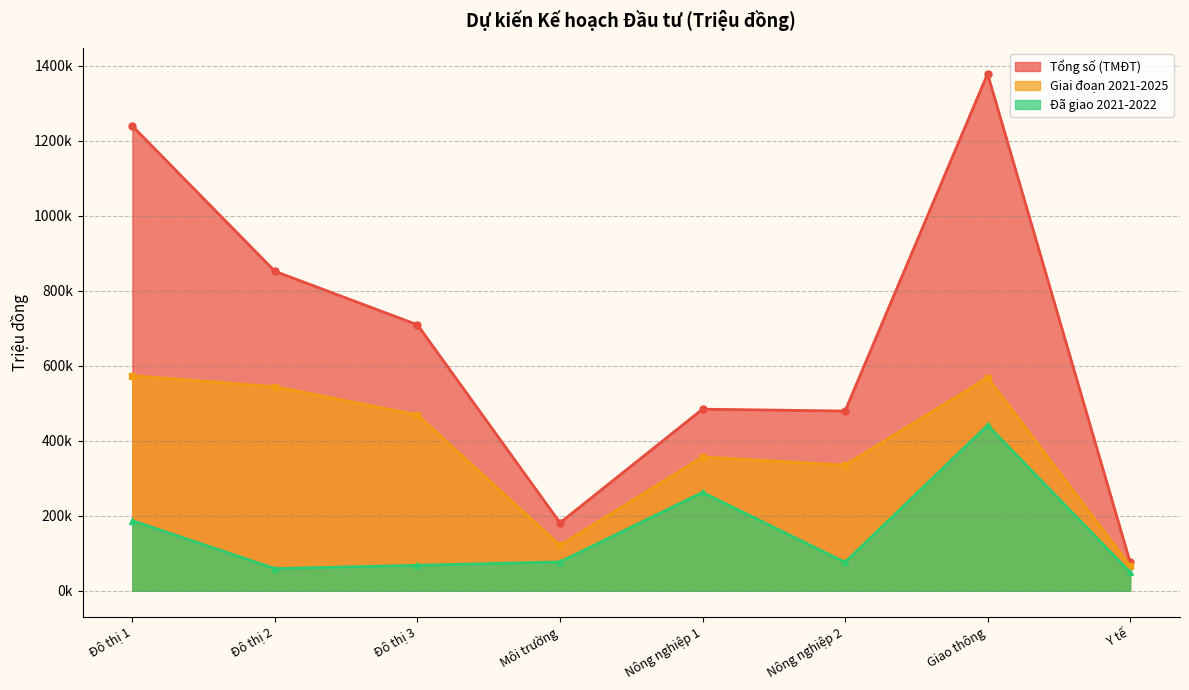

What is the minimum value for Giai đoạn 2021-2025?

66762.0